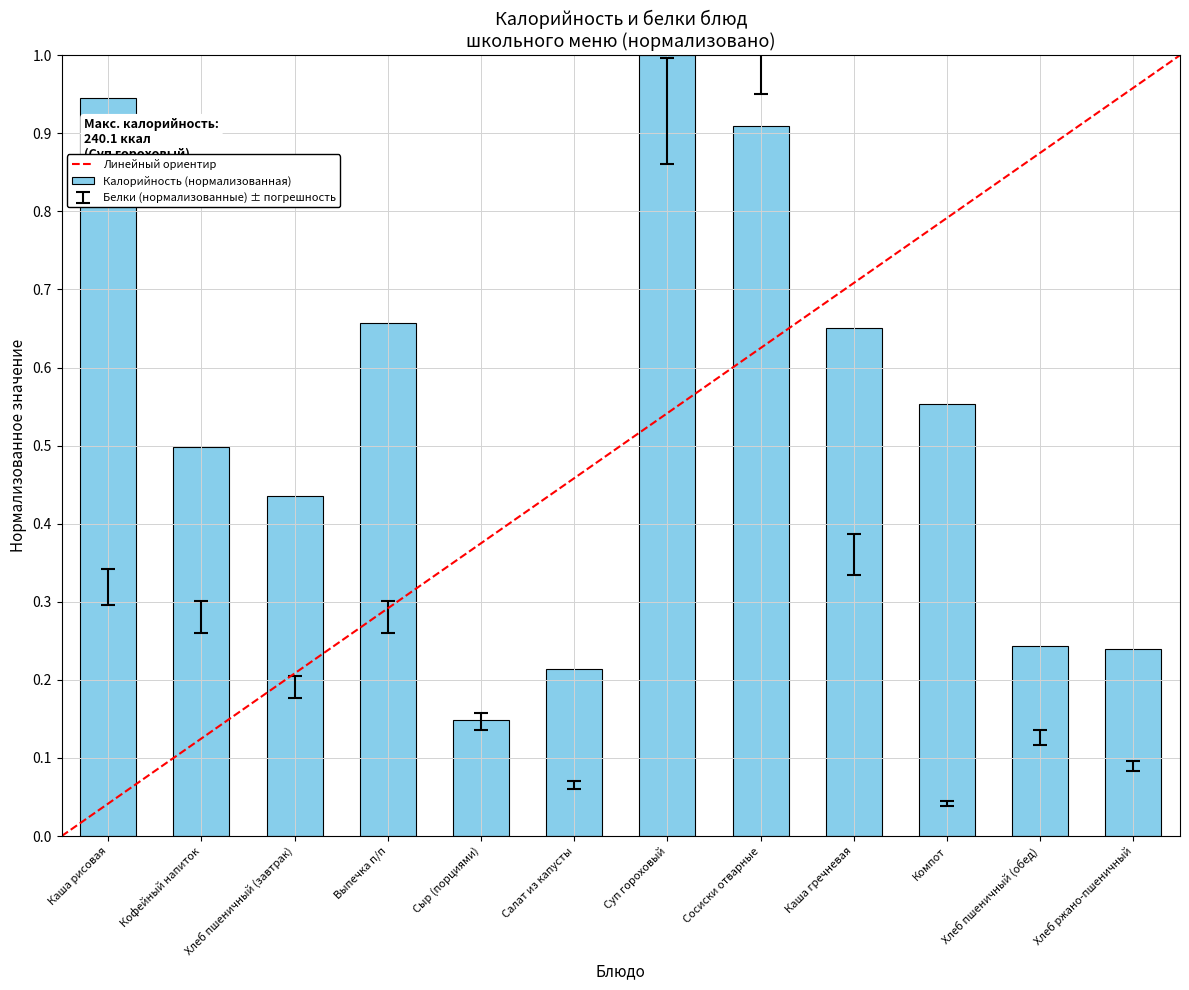

Where is the data nearest to the value 0?

Сыр (порциями)